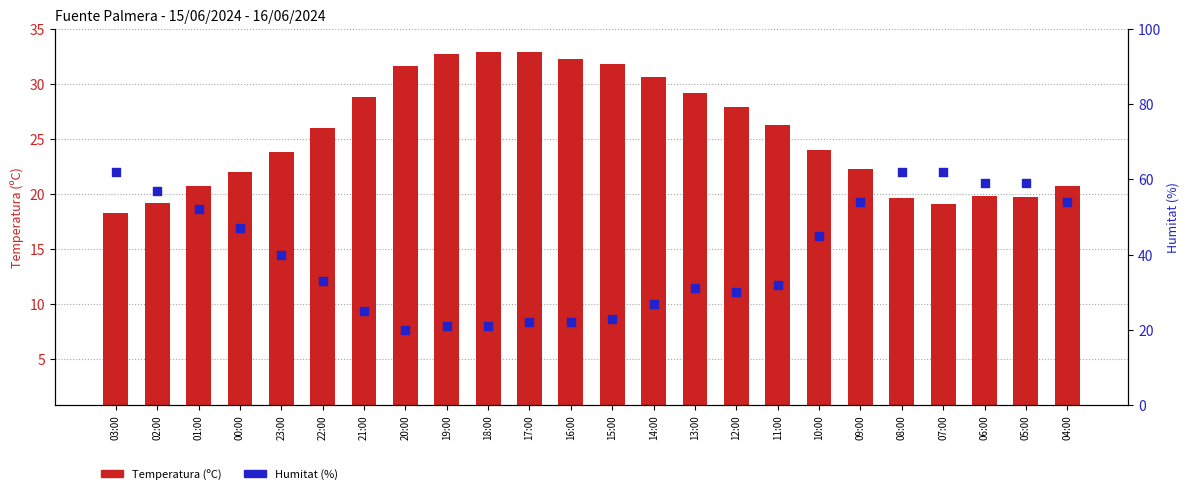

Which series has the widest spread of Y values?

Humitat (%)